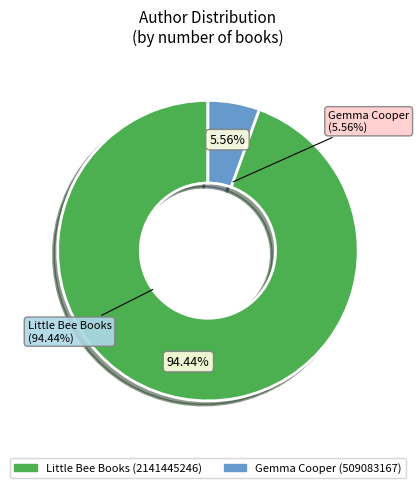

Is the sum of Little Bee Books (2141445246) and Gemma Cooper (509083167) greater than half?

Yes